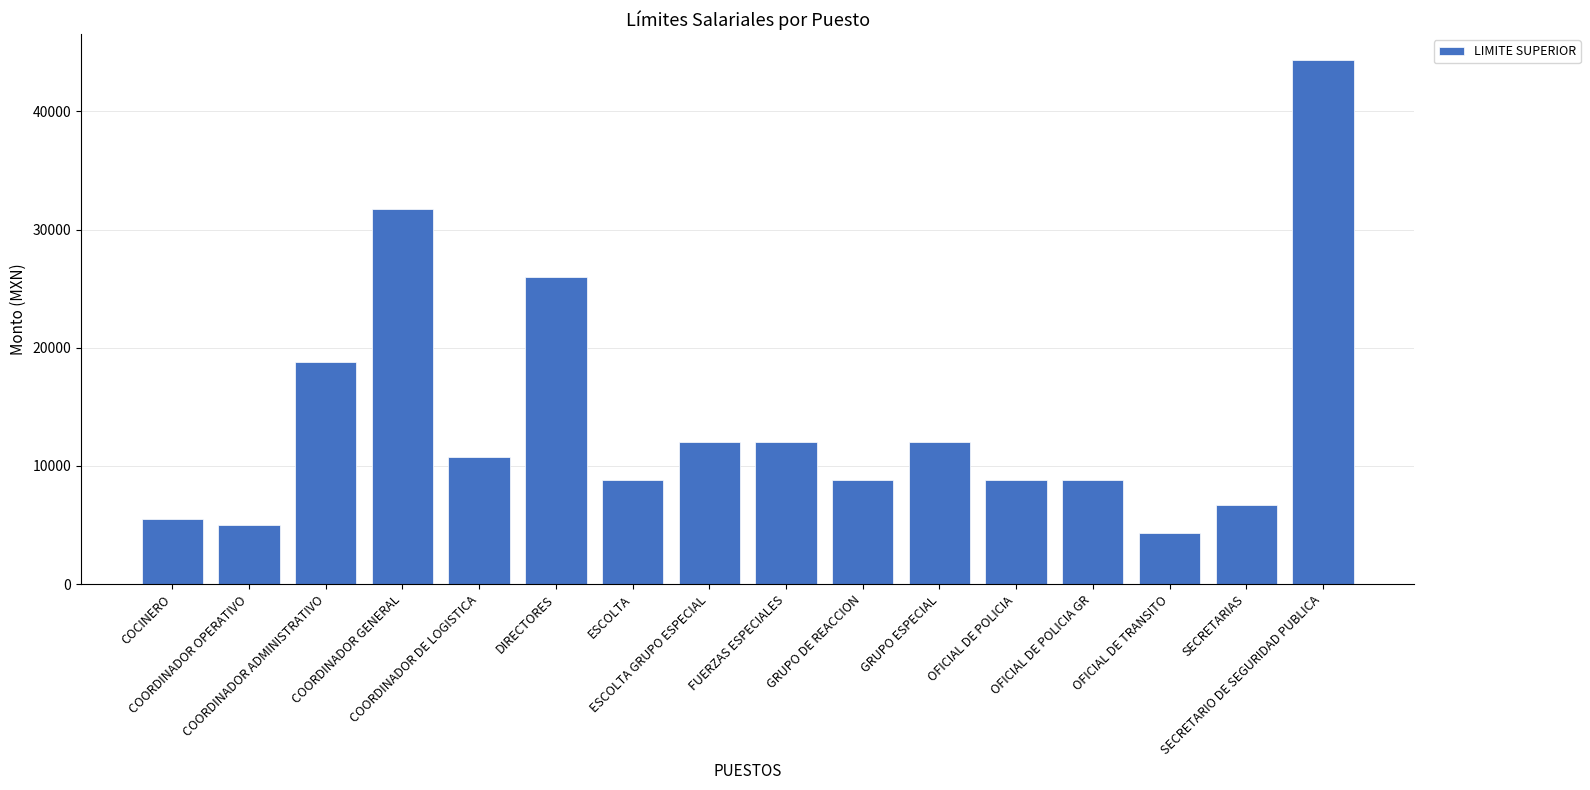

Which label corresponds to the smallest value in the chart?

OFICIAL DE TRANSITO